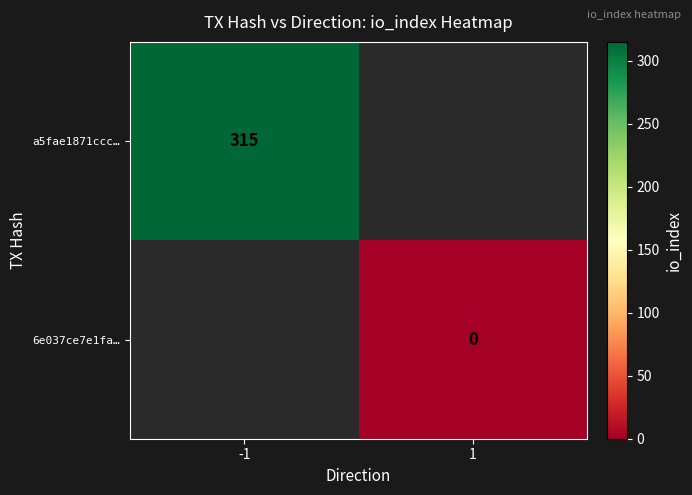

List the series in order of their peak value, highest first.

a5fae1871ccc…, 6e037ce7e1fa…